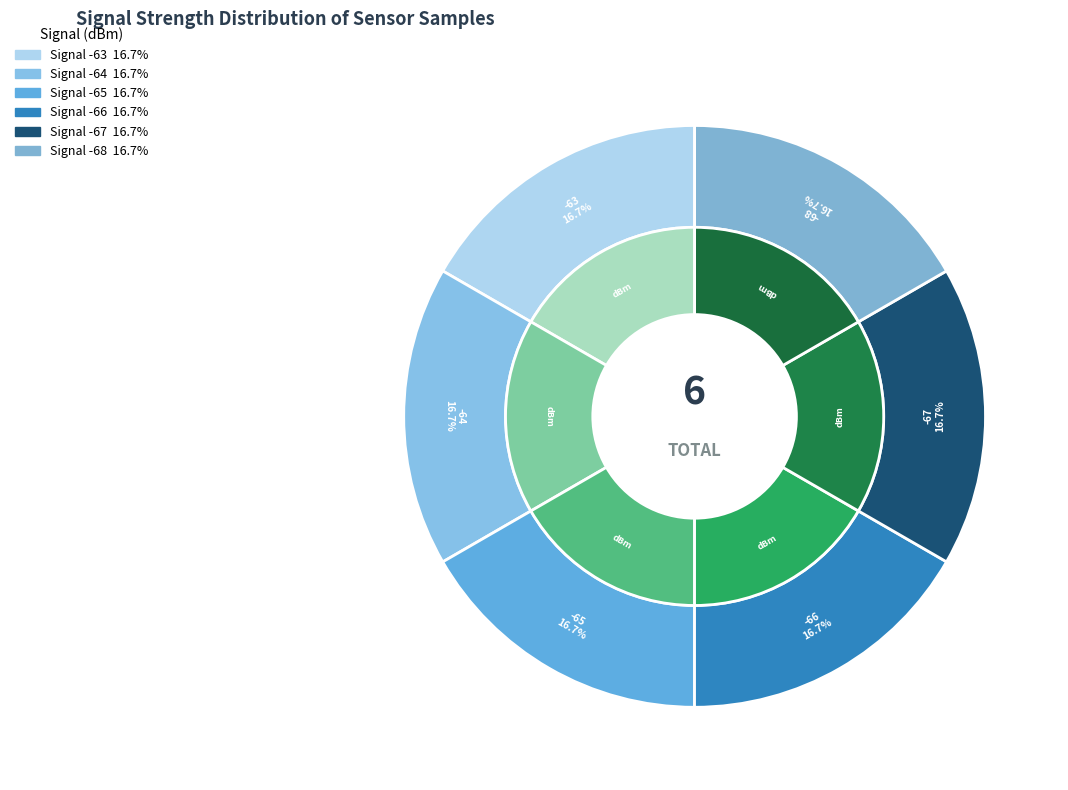

What is the smallest slice in the pie chart?

-65